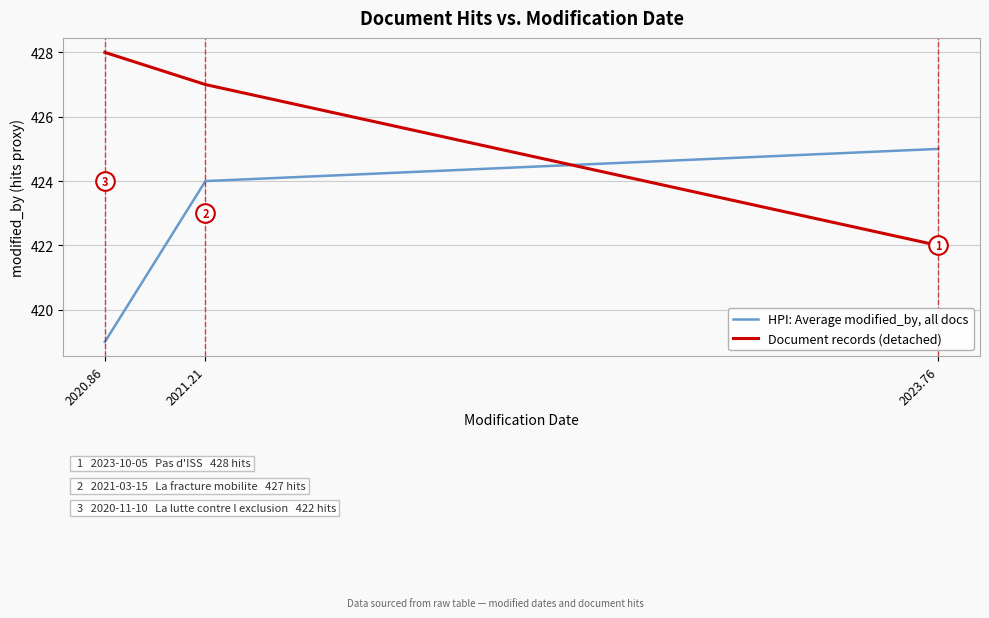

What is the total value across all series at 2020.86?

847